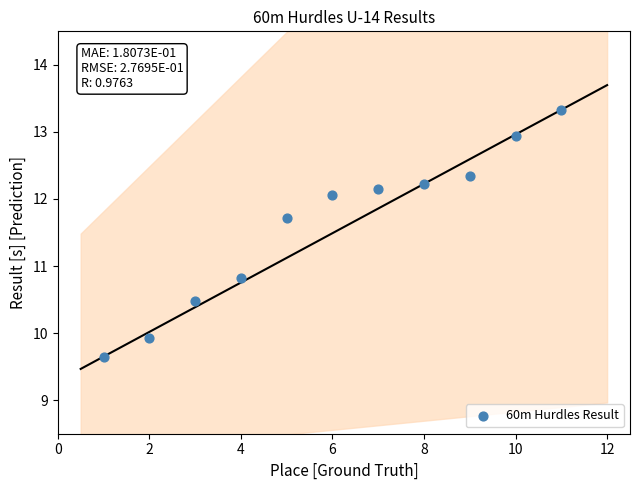

What Y value in the scatter plot is closest to 11?

10.8